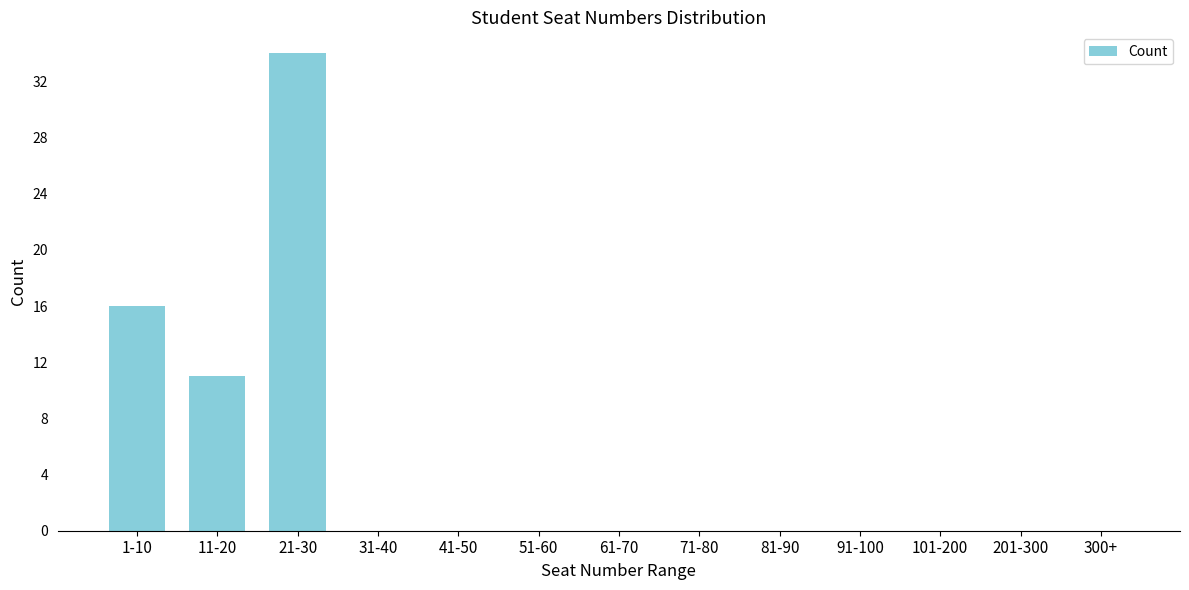

Reading left to right, transcribe all the data shown in this chart.

1-10=16	11-20=11	21-30=34	31-40=0	41-50=0	51-60=0	61-70=0	71-80=0	81-90=0	91-100=0	101-200=0	201-300=0	300+=0